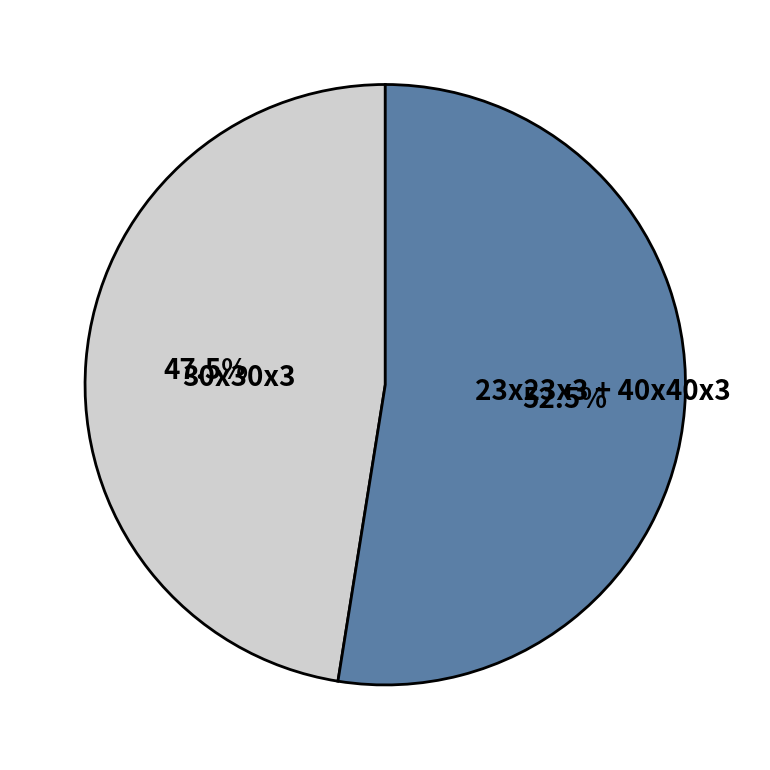

What is the largest slice in the pie chart?

23x23x3 + 40x40x3